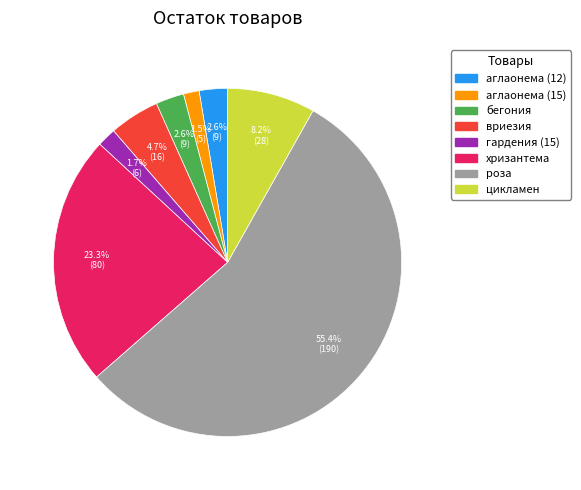

What is the largest slice in the pie chart?

роза